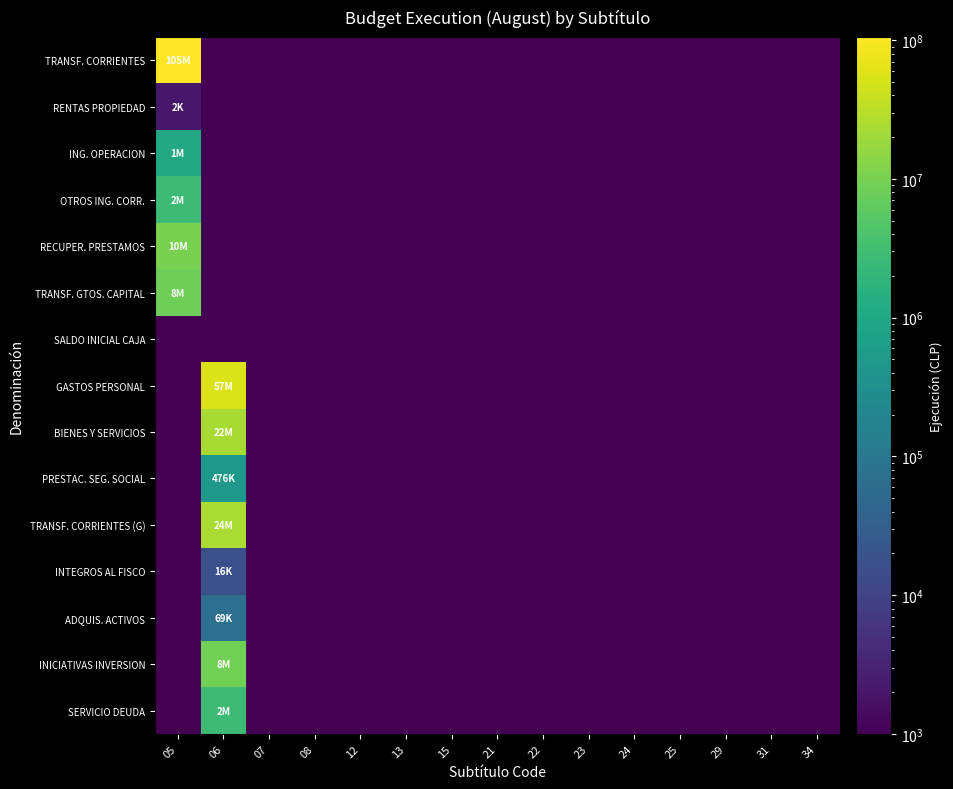

Reading left to right, extract all data points from this chart.

TRANSF. CORRIENTES: 05=105049000.0	06=0.5	07=0.5	08=0.5	12=0.5	13=0.5	15=0.5	21=0.5	22=0.5	23=0.5	24=0.5	25=0.5	29=0.5	31=0.5	34=0.5
RENTAS PROPIEDAD: 05=2129.0	06=0.5	07=0.5	08=0.5	12=0.5	13=0.5	15=0.5	21=0.5	22=0.5	23=0.5	24=0.5	25=0.5	29=0.5	31=0.5	34=0.5
ING. OPERACION: 05=1066285.0	06=0.5	07=0.5	08=0.5	12=0.5	13=0.5	15=0.5	21=0.5	22=0.5	23=0.5	24=0.5	25=0.5	29=0.5	31=0.5	34=0.5
OTROS ING. CORR.: 05=2719520.0	06=0.5	07=0.5	08=0.5	12=0.5	13=0.5	15=0.5	21=0.5	22=0.5	23=0.5	24=0.5	25=0.5	29=0.5	31=0.5	34=0.5
RECUPER. PRESTAMOS: 05=10078502.0	06=0.5	07=0.5	08=0.5	12=0.5	13=0.5	15=0.5	21=0.5	22=0.5	23=0.5	24=0.5	25=0.5	29=0.5	31=0.5	34=0.5
TRANSF. GTOS. CAPITAL: 05=8149930.0	06=0.5	07=0.5	08=0.5	12=0.5	13=0.5	15=0.5	21=0.5	22=0.5	23=0.5	24=0.5	25=0.5	29=0.5	31=0.5	34=0.5
SALDO INICIAL CAJA: 05=0.5	06=0.5	07=0.5	08=0.5	12=0.5	13=0.5	15=0.5	21=0.5	22=0.5	23=0.5	24=0.5	25=0.5	29=0.5	31=0.5	34=0.5
GASTOS PERSONAL: 05=0.5	06=57054309.0	07=0.5	08=0.5	12=0.5	13=0.5	15=0.5	21=0.5	22=0.5	23=0.5	24=0.5	25=0.5	29=0.5	31=0.5	34=0.5
BIENES Y SERVICIOS: 05=0.5	06=22855353.0	07=0.5	08=0.5	12=0.5	13=0.5	15=0.5	21=0.5	22=0.5	23=0.5	24=0.5	25=0.5	29=0.5	31=0.5	34=0.5
PRESTAC. SEG. SOCIAL: 05=0.5	06=476665.0	07=0.5	08=0.5	12=0.5	13=0.5	15=0.5	21=0.5	22=0.5	23=0.5	24=0.5	25=0.5	29=0.5	31=0.5	34=0.5
TRANSF. CORRIENTES (G): 05=0.5	06=24316308.0	07=0.5	08=0.5	12=0.5	13=0.5	15=0.5	21=0.5	22=0.5	23=0.5	24=0.5	25=0.5	29=0.5	31=0.5	34=0.5
INTEGROS AL FISCO: 05=0.5	06=16900.0	07=0.5	08=0.5	12=0.5	13=0.5	15=0.5	21=0.5	22=0.5	23=0.5	24=0.5	25=0.5	29=0.5	31=0.5	34=0.5
ADQUIS. ACTIVOS: 05=0.5	06=69227.0	07=0.5	08=0.5	12=0.5	13=0.5	15=0.5	21=0.5	22=0.5	23=0.5	24=0.5	25=0.5	29=0.5	31=0.5	34=0.5
INICIATIVAS INVERSION: 05=0.5	06=8789407.0	07=0.5	08=0.5	12=0.5	13=0.5	15=0.5	21=0.5	22=0.5	23=0.5	24=0.5	25=0.5	29=0.5	31=0.5	34=0.5
SERVICIO DEUDA: 05=0.5	06=2747057.0	07=0.5	08=0.5	12=0.5	13=0.5	15=0.5	21=0.5	22=0.5	23=0.5	24=0.5	25=0.5	29=0.5	31=0.5	34=0.5